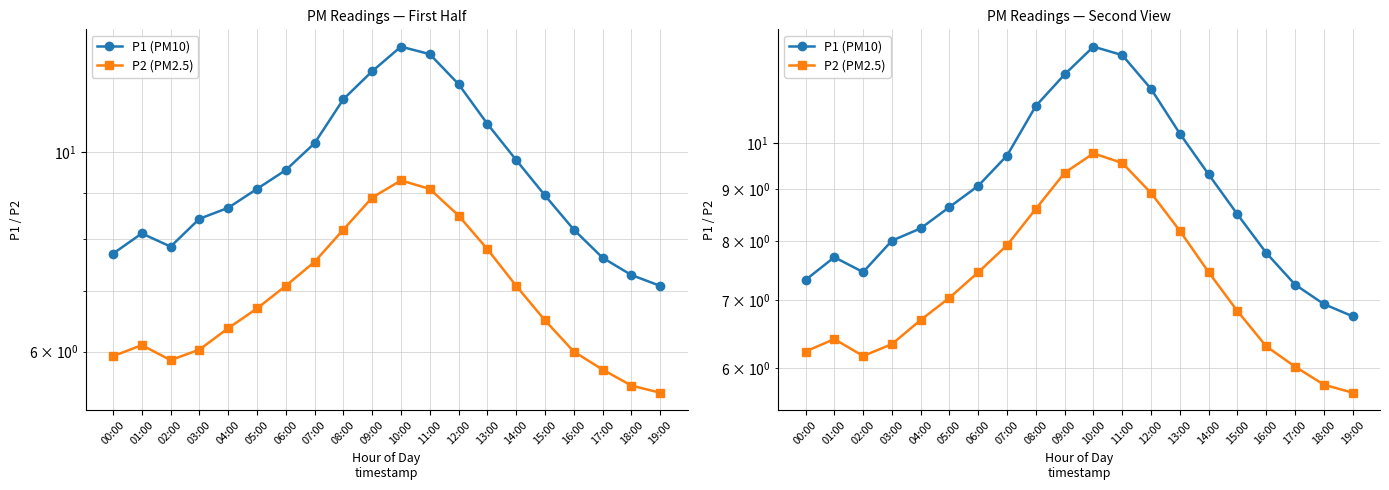

True or false: P1 (PM10) has a value of 5.0 at 03:00.

False